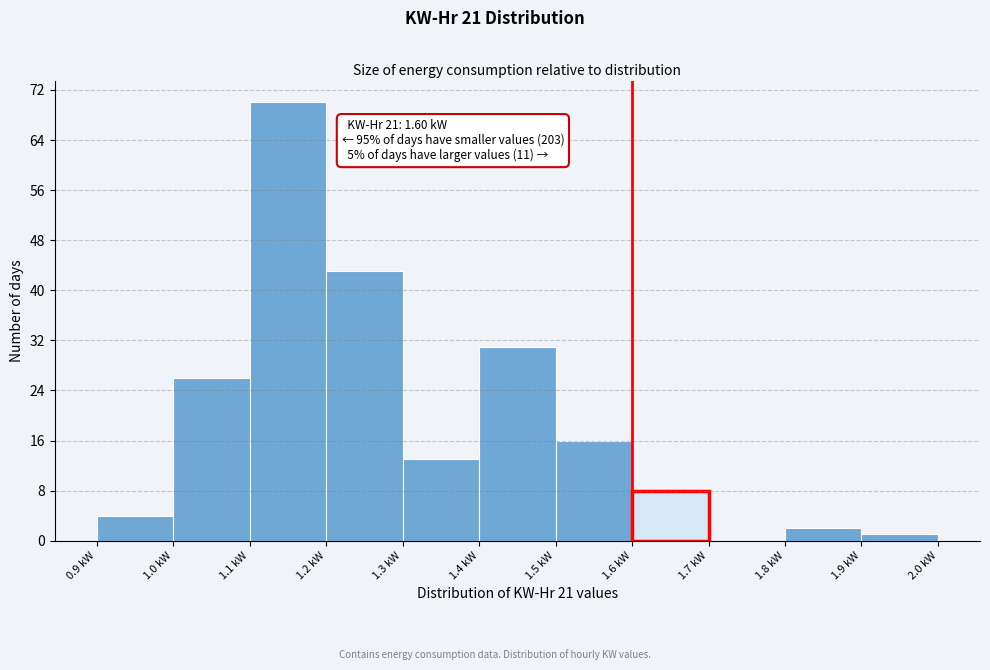

Over which range of the x-axis is the bar tallest?

1.1 to 1.2